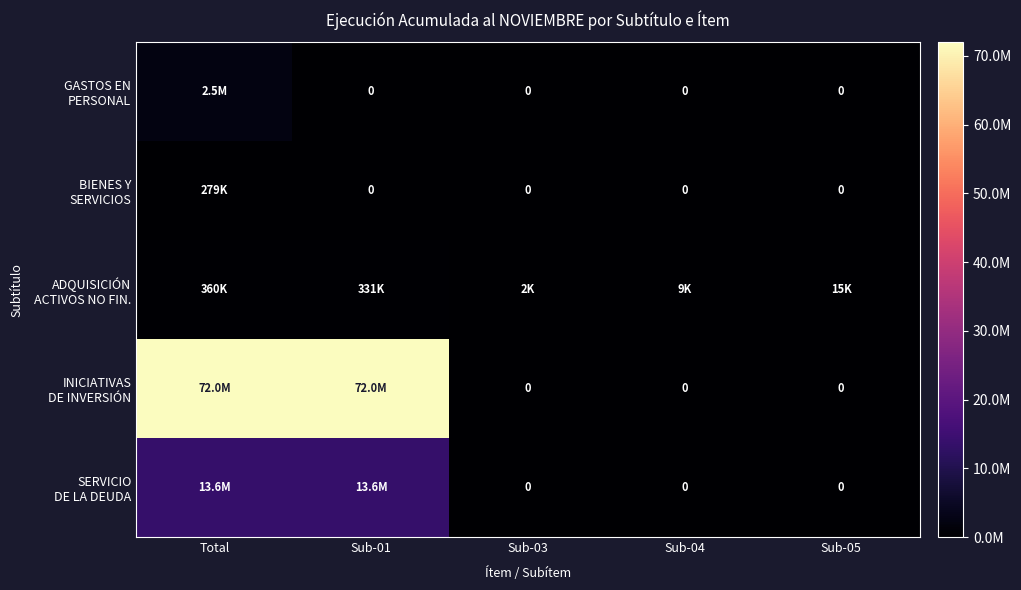

What is the sum of the BIENES Y SERVICIOS values at Total and Sub-03?

279080